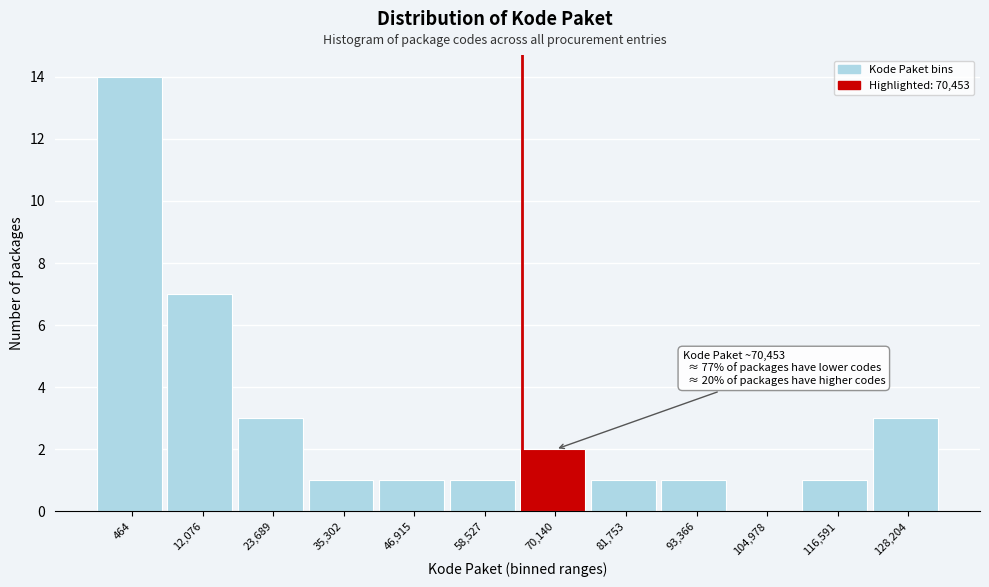

Reading right to left, what are all the values shown in this chart?

128,204=3	116,591=1	104,978=0	93,366=1	81,753=1	70,140=2	58,527=1	46,915=1	35,302=1	23,689=3	12,076=7	464=14